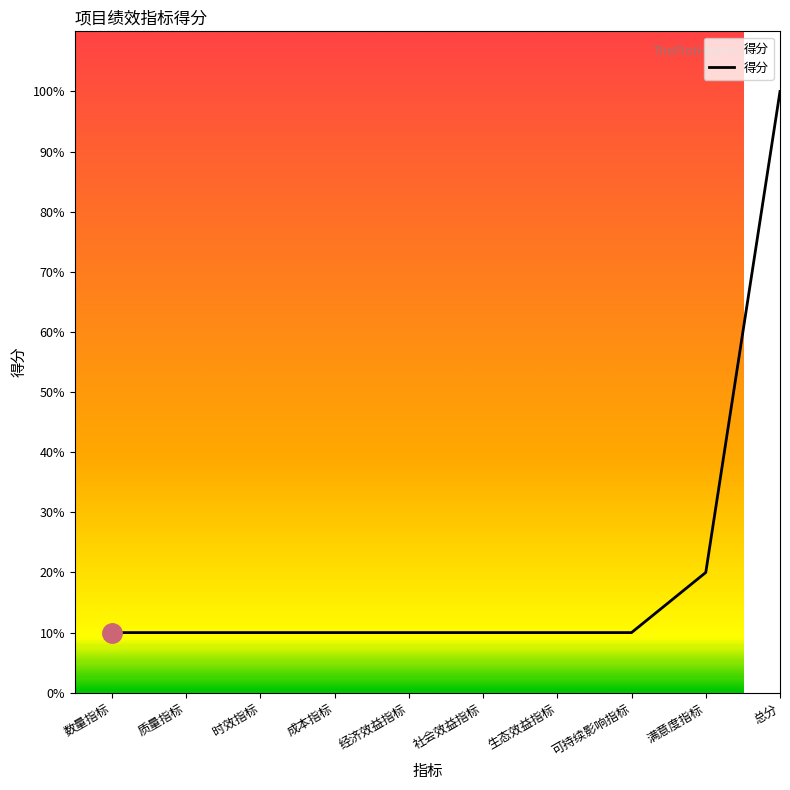

How many lines are shown in the chart?

1